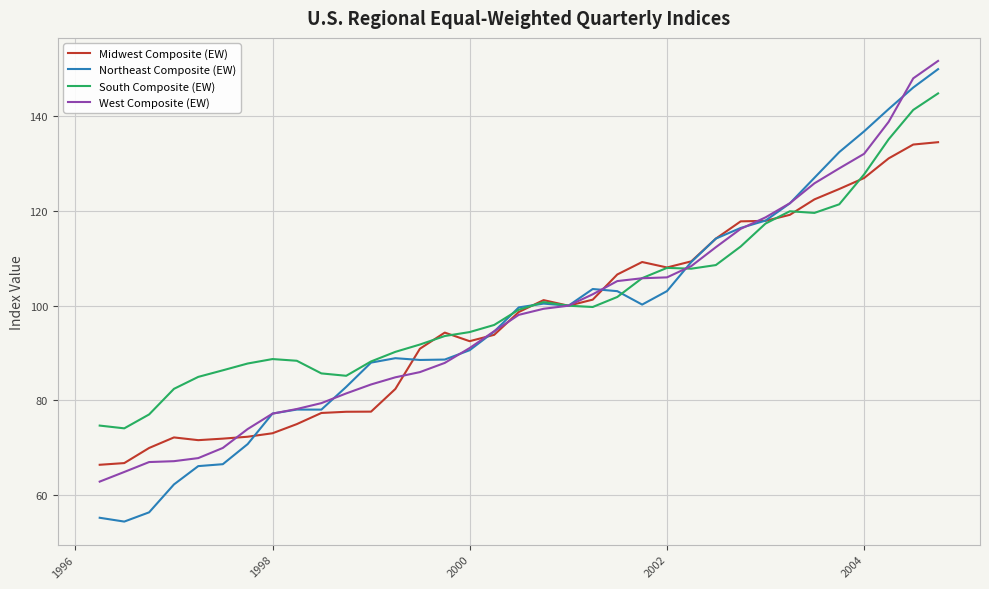

Which series has the widest spread of values?

Northeast Composite (EW)